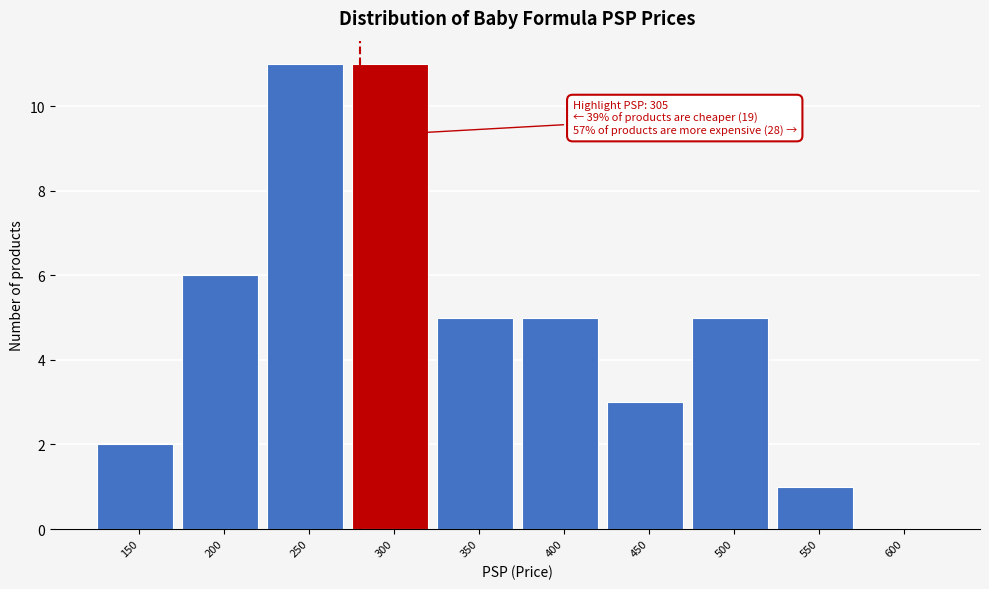

Reading left to right, what are all the values shown in this chart?

150=2	200=6	250=11	300=11	350=5	400=5	450=3	500=5	550=1	600=0